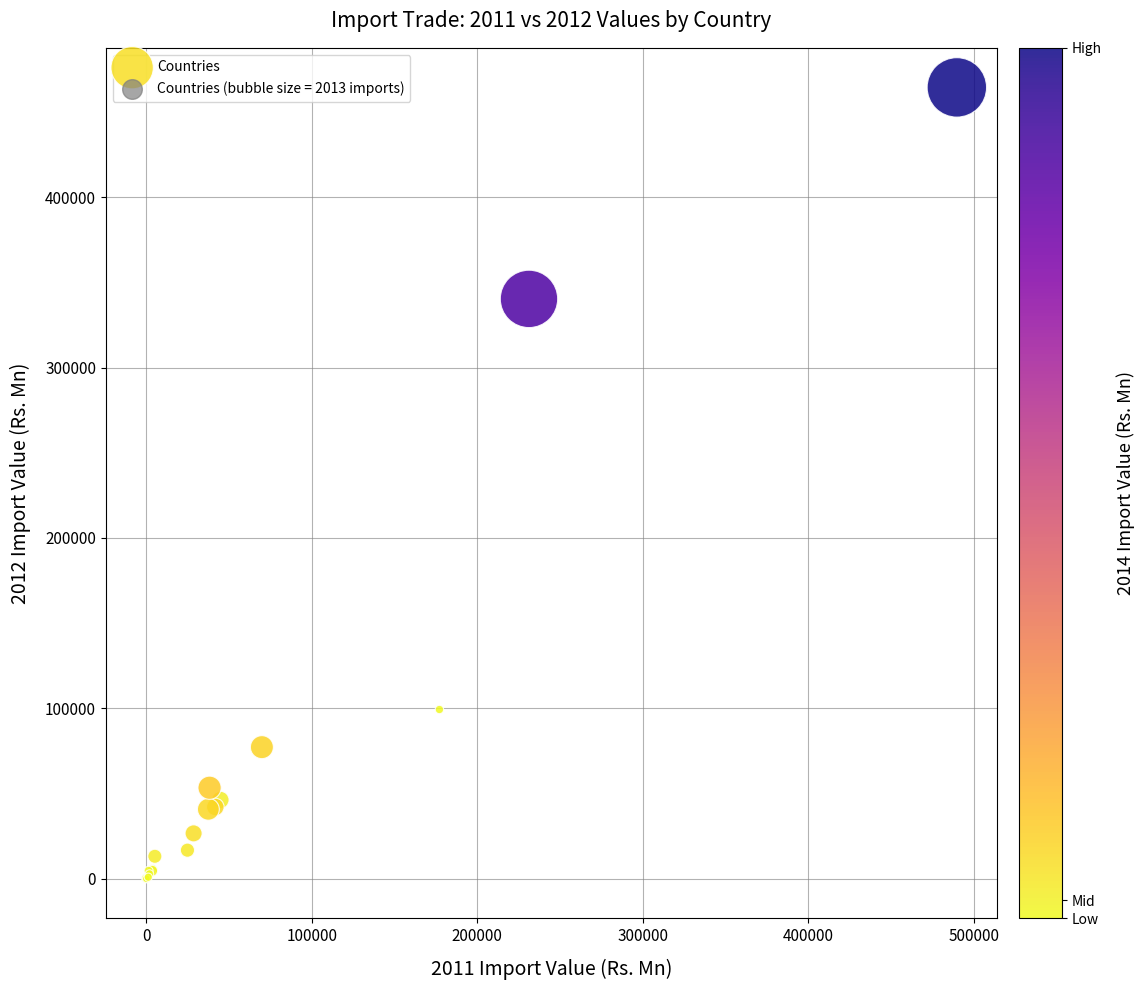

What Y value in the scatter plot is closest to 232214?

340283.2